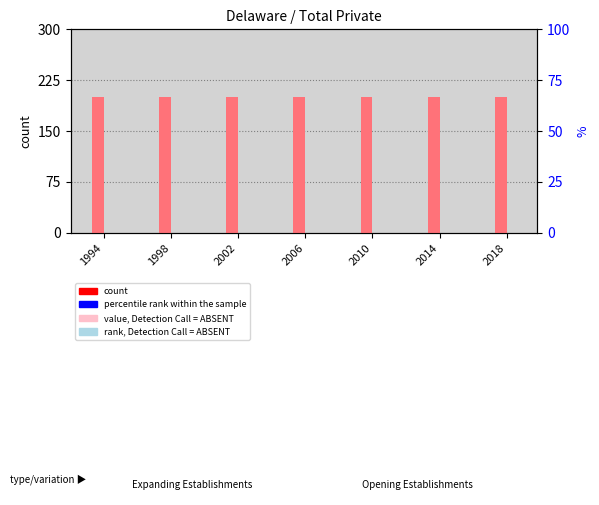

What is the value of the value, Detection Call = ABSENT bar at the 4th from the left?

200